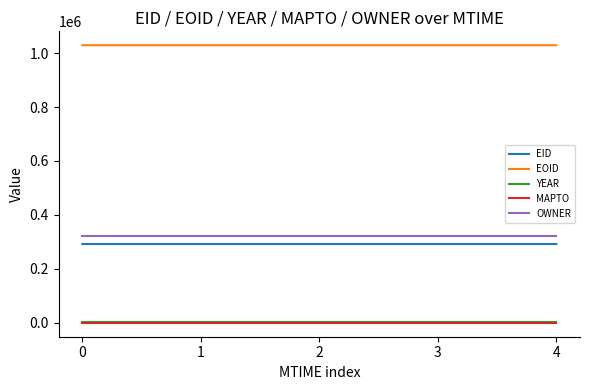

The value of EID at 1 is 404690. True or false?

False